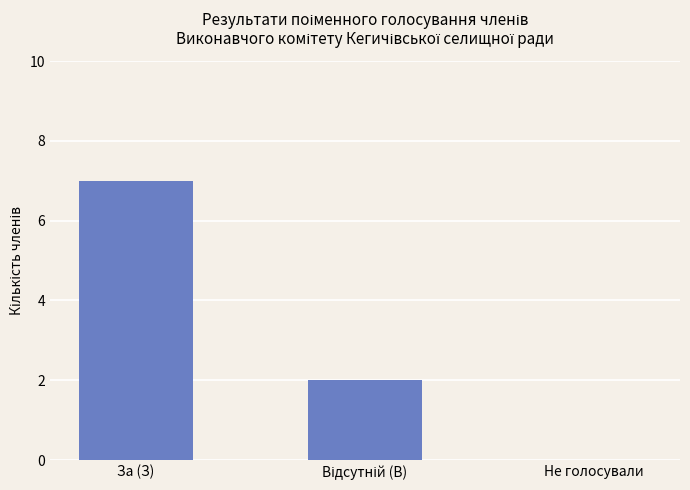

Reading right to left, transcribe all the data shown in this chart.

0	2	7